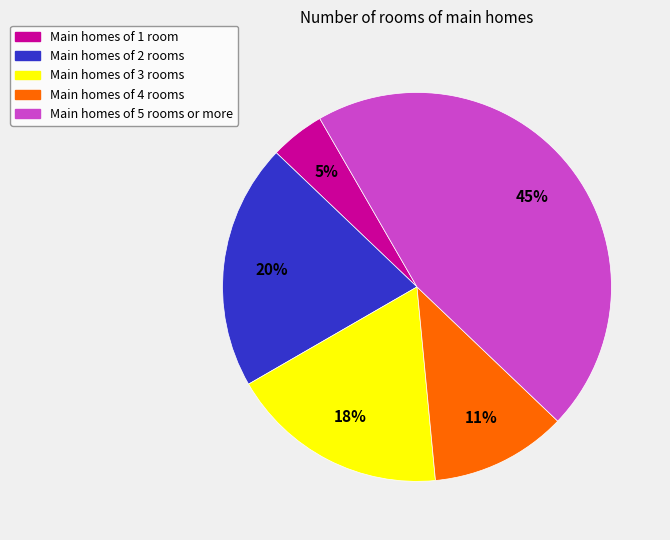

Which slice is the smallest?

Main homes of 1 room